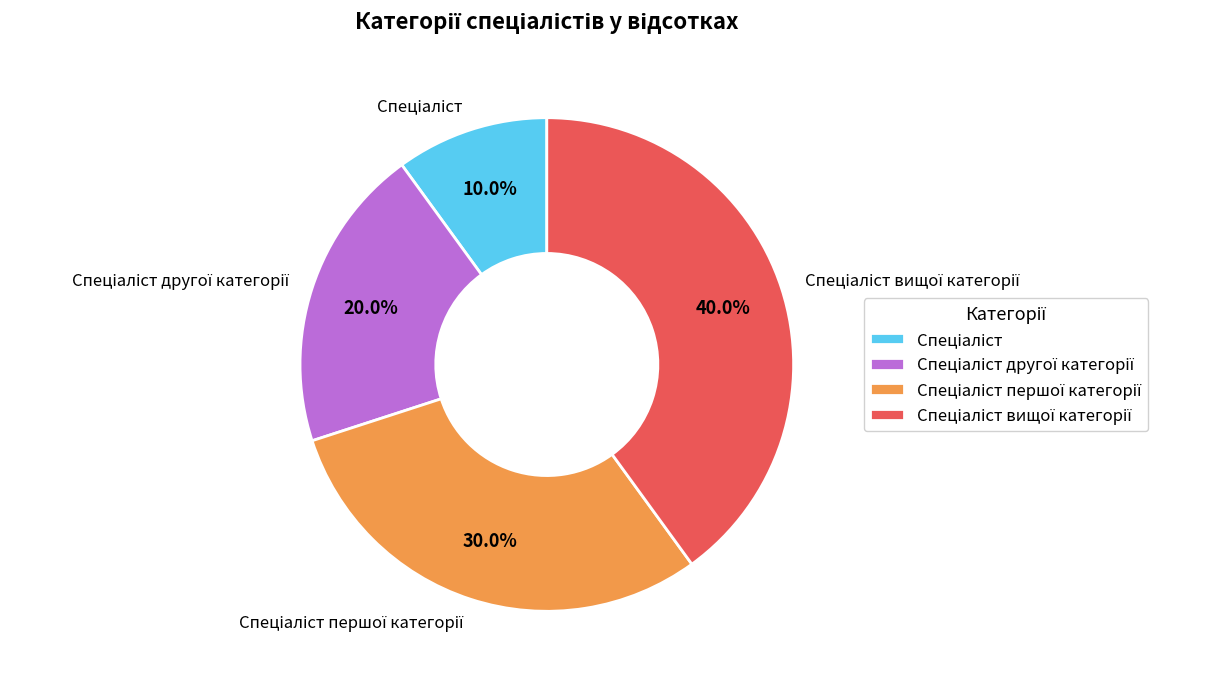

Is there a majority slice in this chart?

No